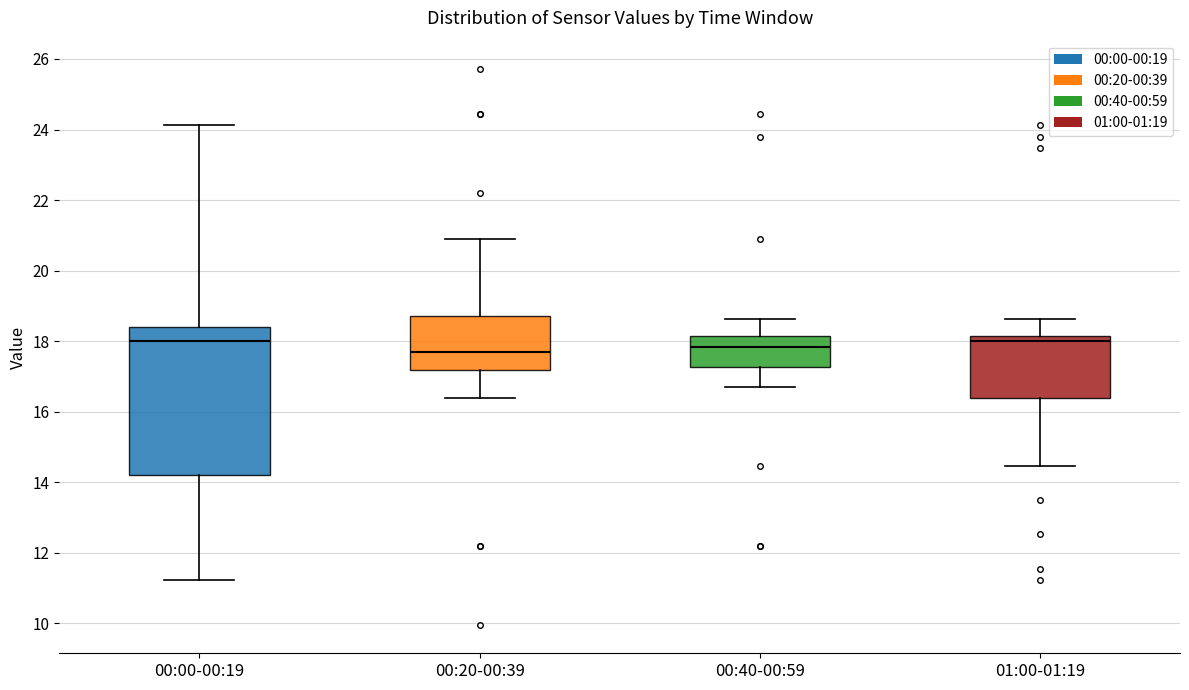

Reading left to right, read every box against the y-axis: the position of its median line, the range the box covers, and the ends of its whiskers. The values are not printed on the chart, so give them approximately, as read against the axis.

00:00-00:19: median 18.0, box 14.2 to 18.4, whiskers 11.2 to 24.2
00:20-00:39: median 17.6, box 17.2 to 18.8, whiskers 16.4 to 21.0
00:40-00:59: median 17.8, box 17.2 to 18.2, whiskers 16.8 to 18.6
01:00-01:19: median 18.0, box 16.4 to 18.2, whiskers 14.4 to 18.6